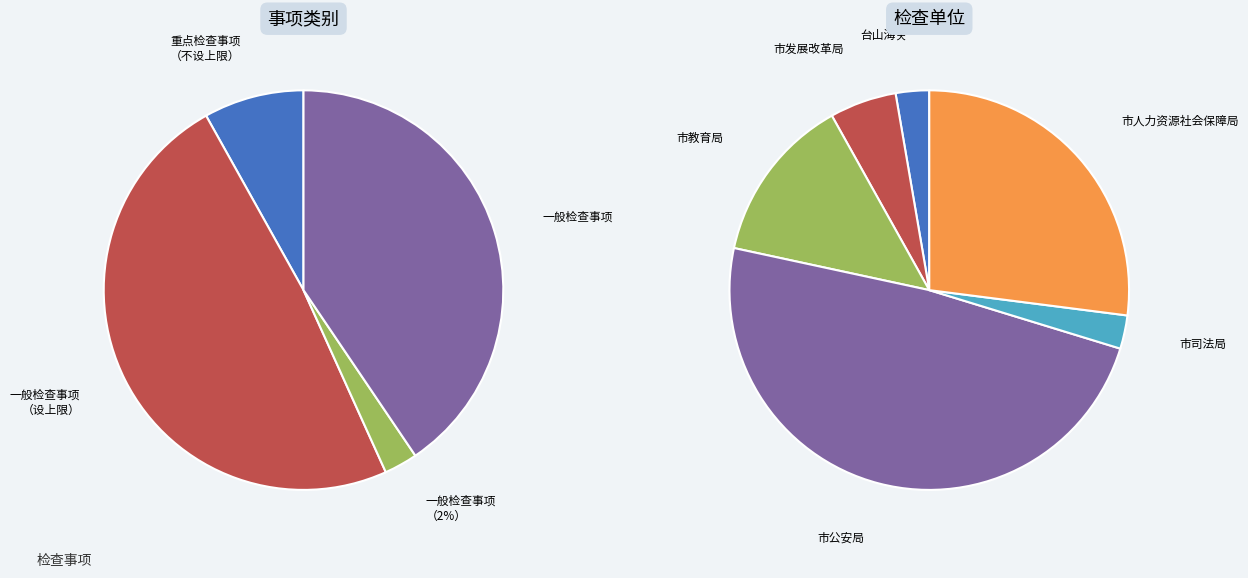

The 一般检查事项（抽查比例设上限） slice represents 41% of the pie. True or false?

False